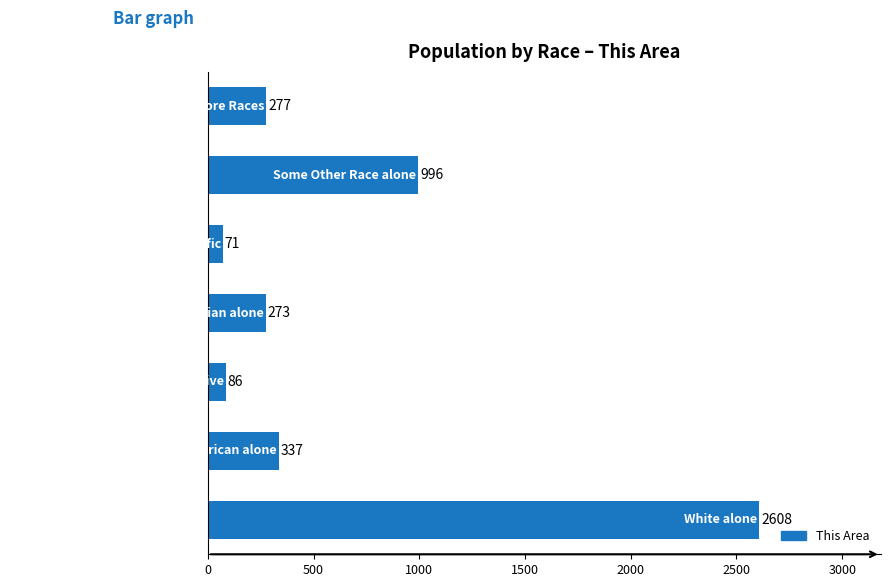

Reading top to bottom, extract all data points from this chart.

277	996	71	273	86	337	2608